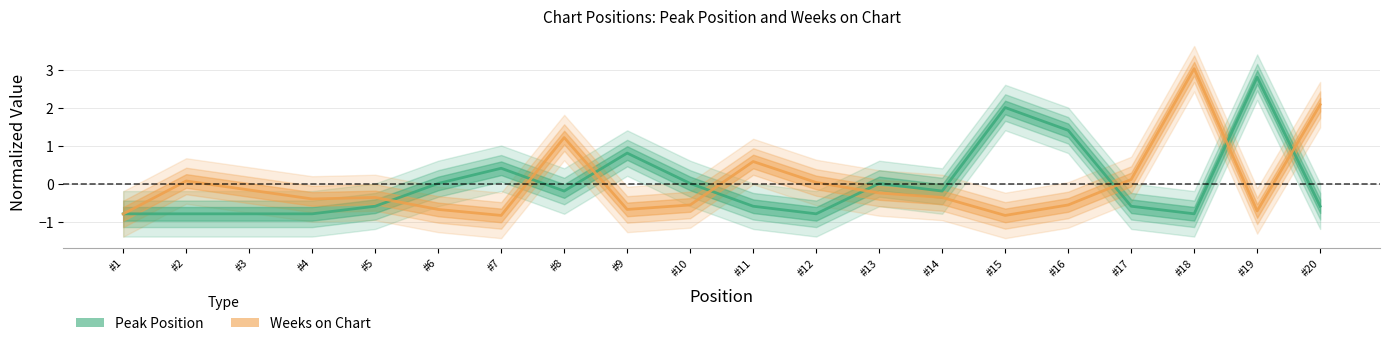

Between which two adjacent categories do Peak Position and Weeks on Chart first intersect?

#1 and #2